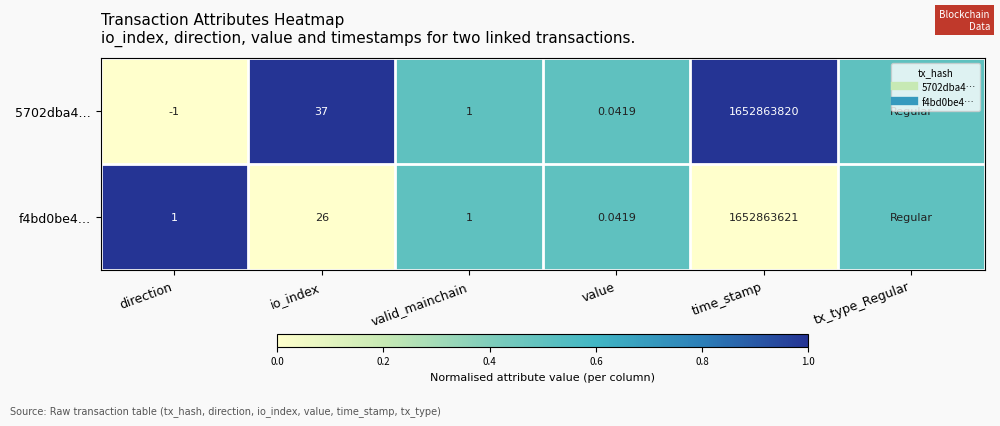

What is the average value of the f4bd0be4… series?

0.4